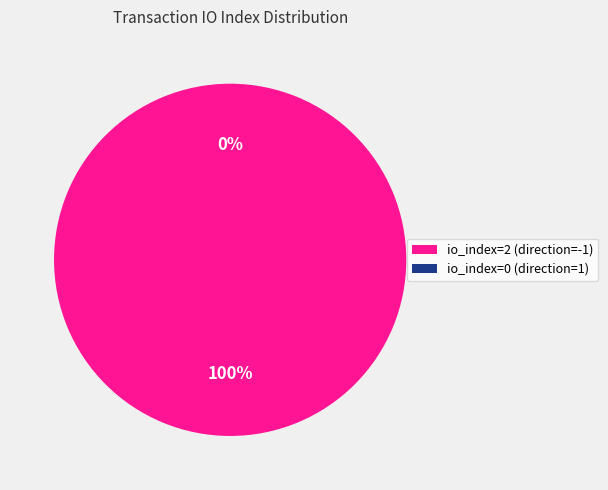

Is there any slice that represents more than half of the pie?

Yes